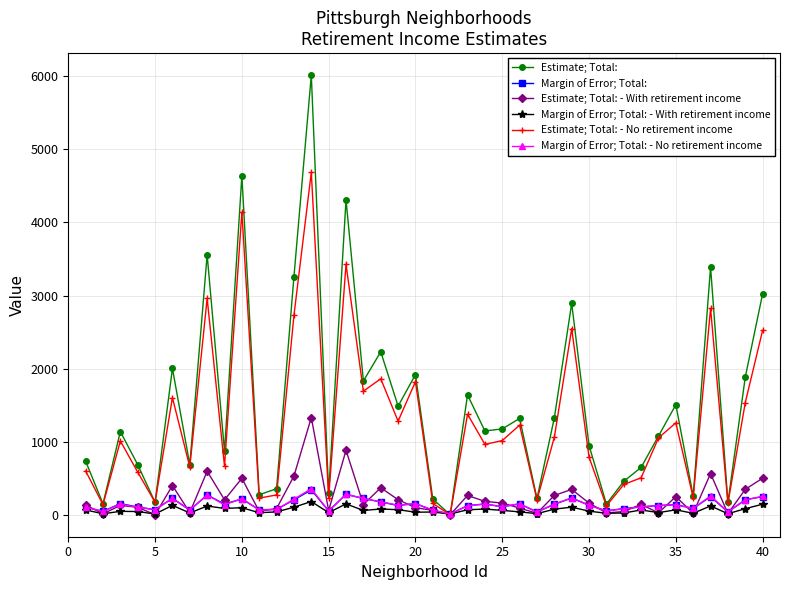

Which series ends up on top after the final intersection of Estimate; Total: and Margin of Error; Total:?

Estimate; Total: